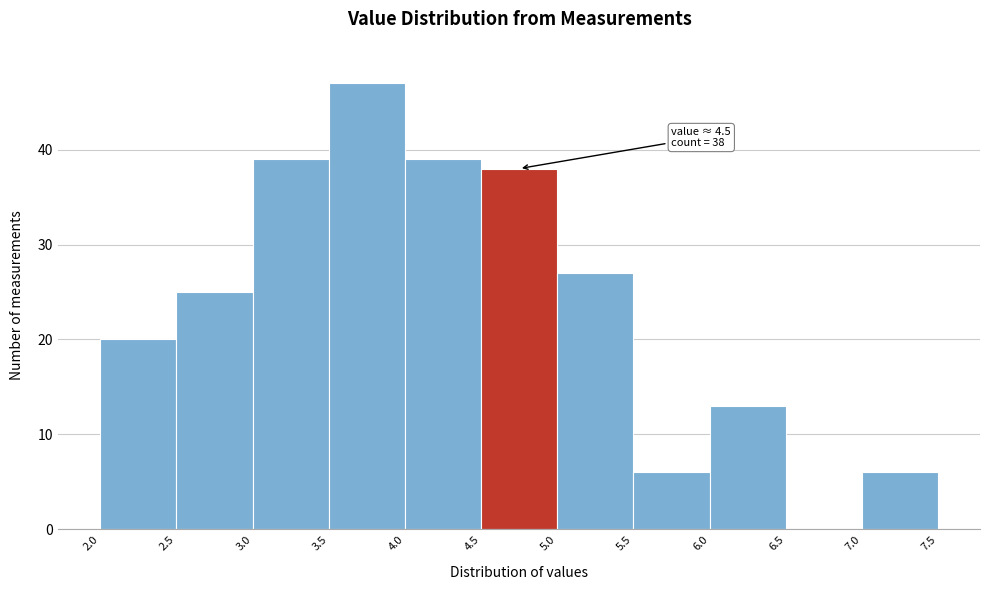

Over which range of the x-axis is the bar tallest?

3.5 to 4.0